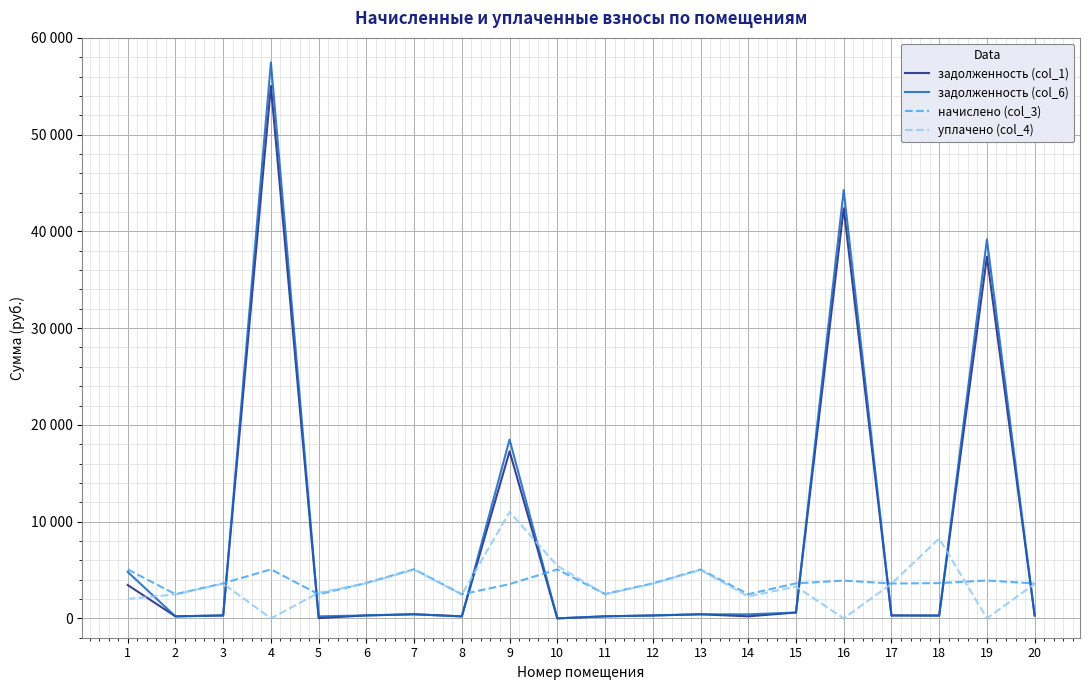

What is the value of the начислено (col_3) point at the 16th from the left?

3902.5